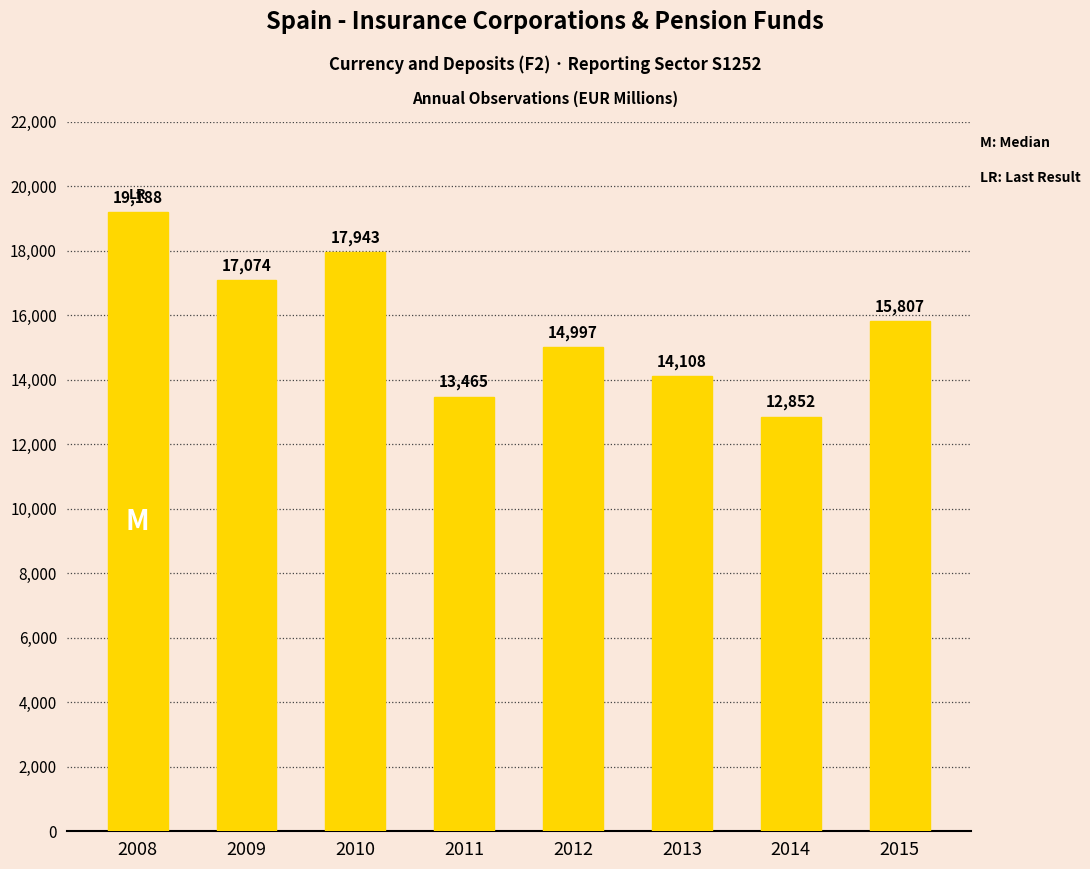

What is the sum of the values at 2013 and 2014?

26960